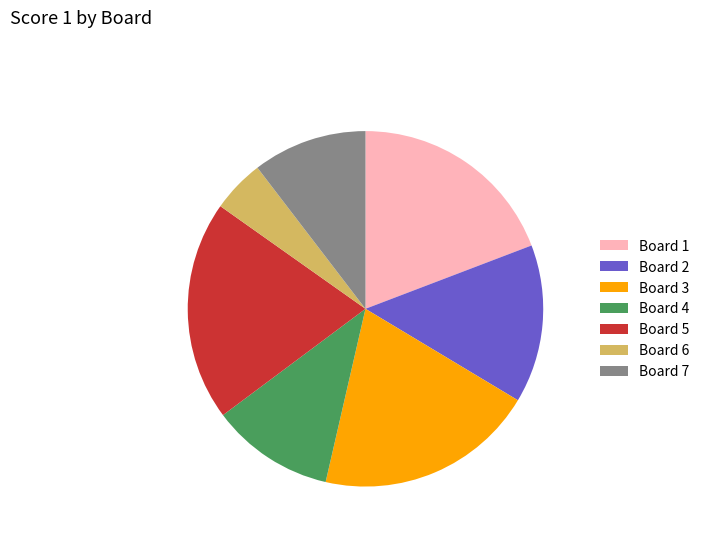

Which has a higher value, Board 7 or Board 5?

Board 5